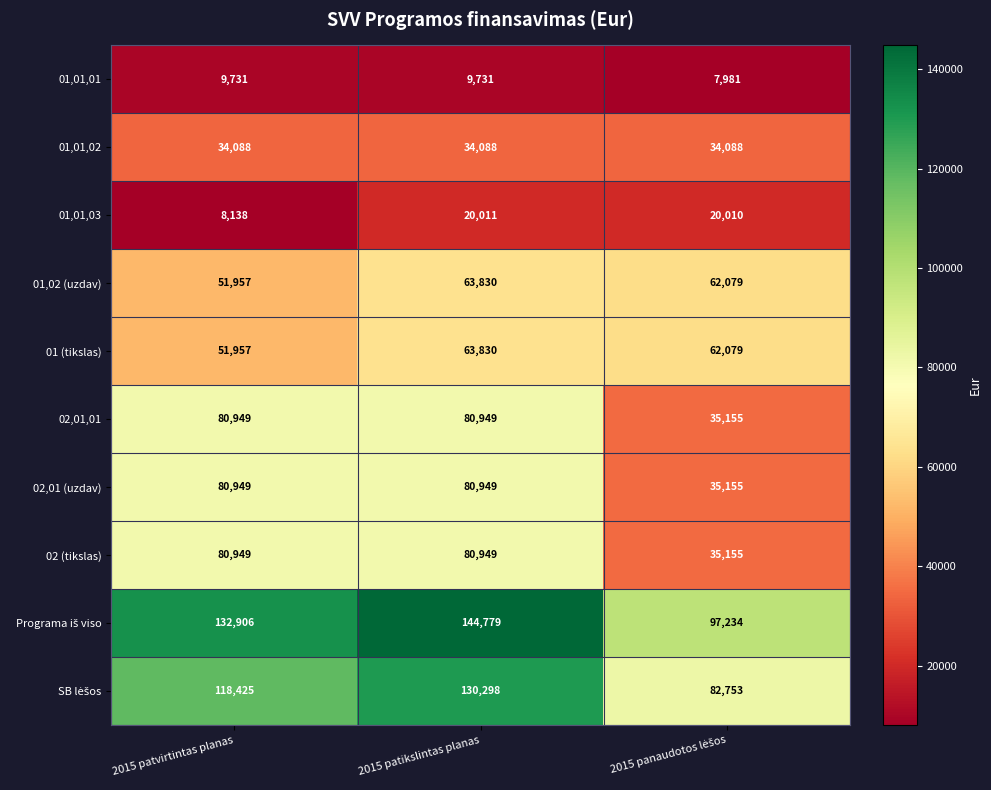

What is the difference between the highest and lowest values at 2015 patvirtintas planas?

124768